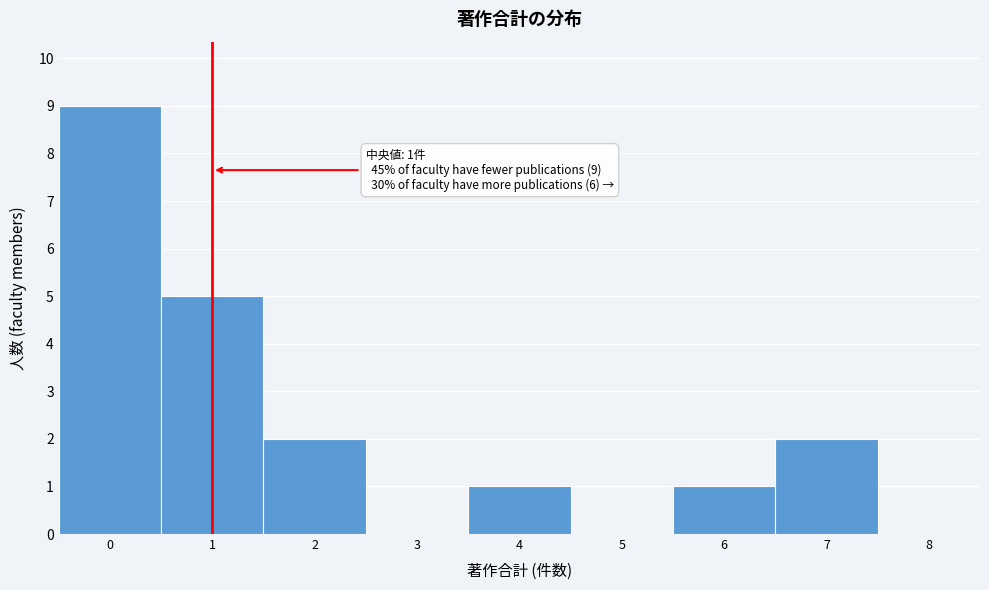

Which range on the x-axis has the tallest bar?

-0.5 to 0.5